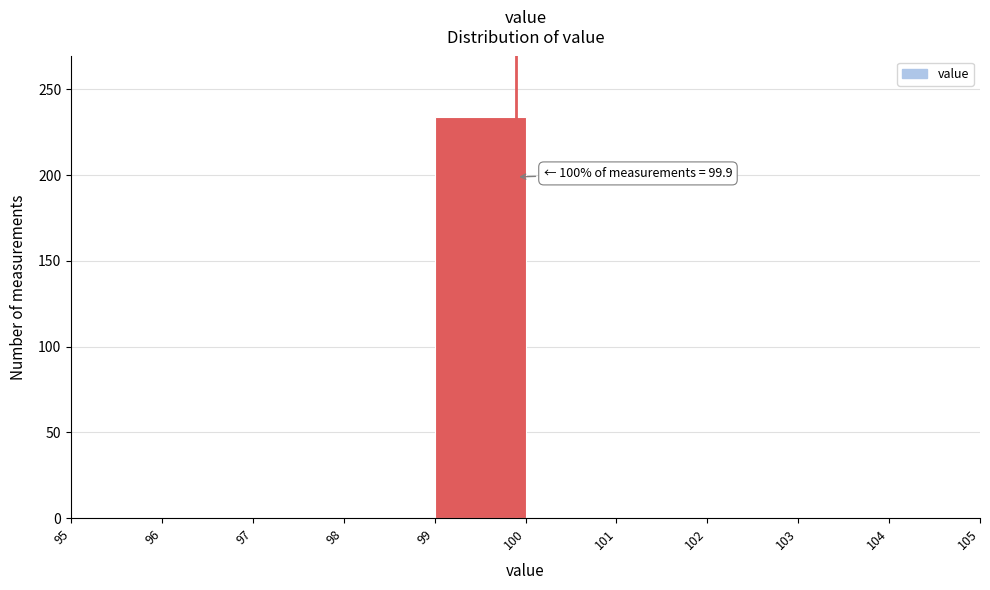

Over which range of the x-axis is the bar tallest?

99 to 100